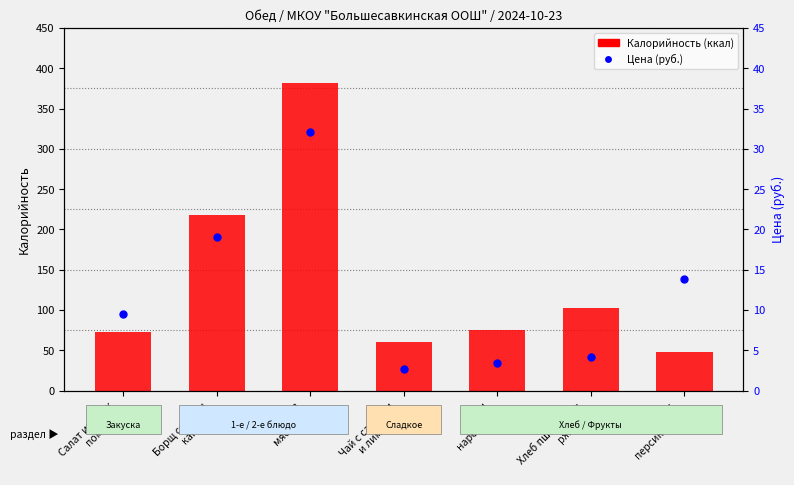

What is the total value across all series at Сок
персиковый?

61.9